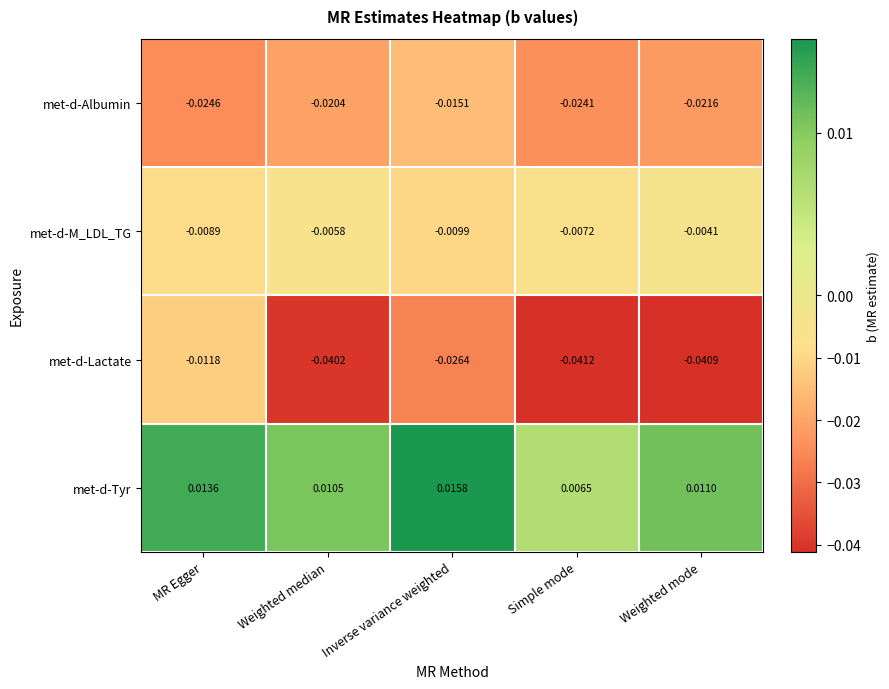

At which label is met-d-M_LDL_TG closest to 0?

Weighted mode